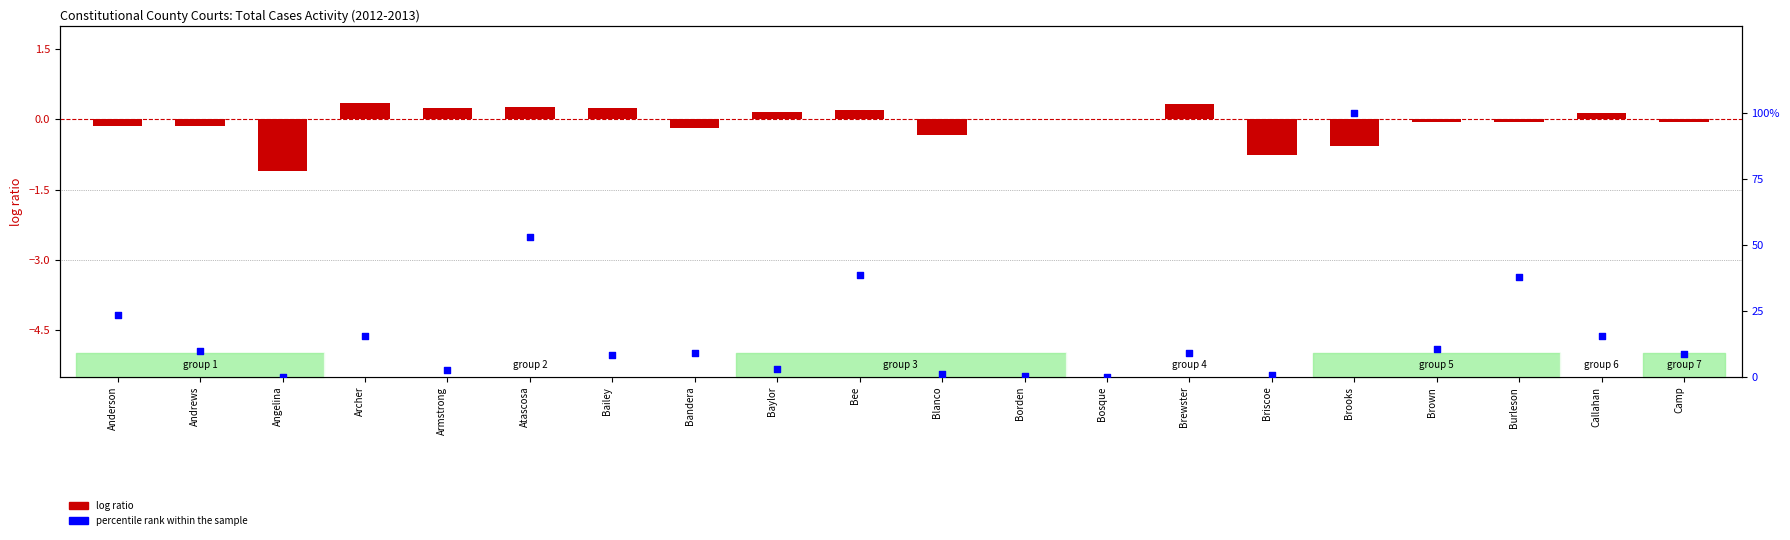

At which category is the sum across all series the highest?

Brooks